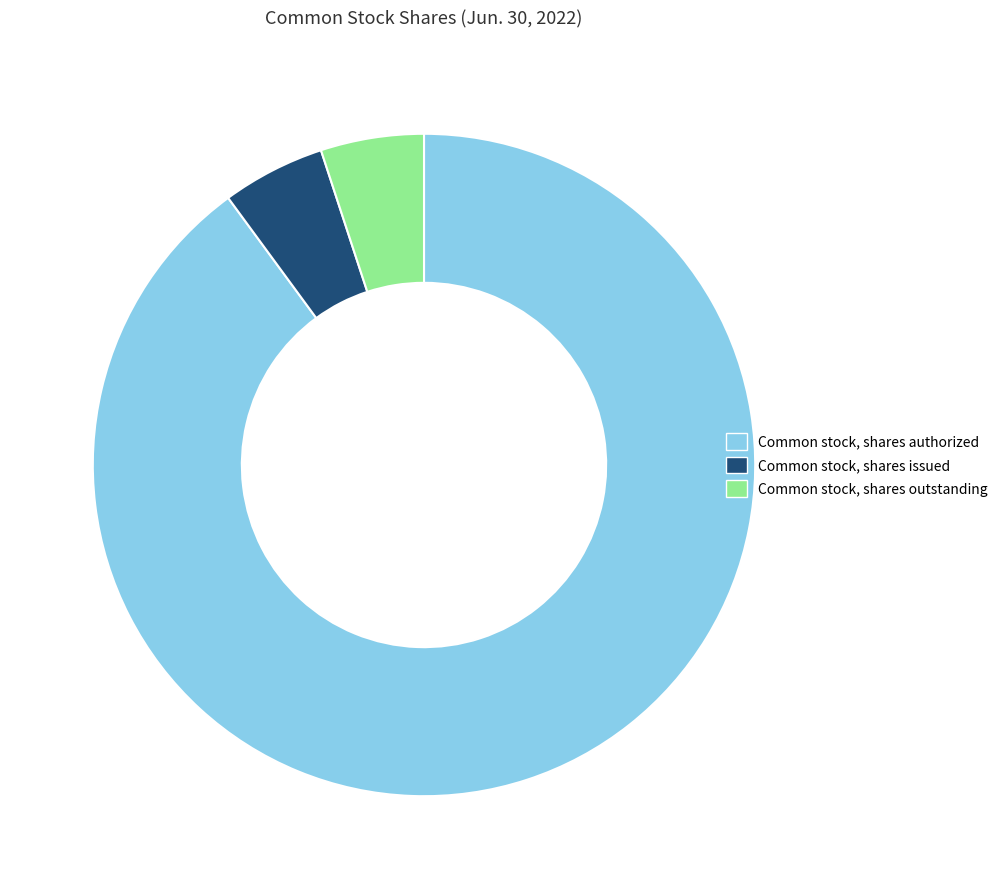

Does any single category account for the majority?

Yes